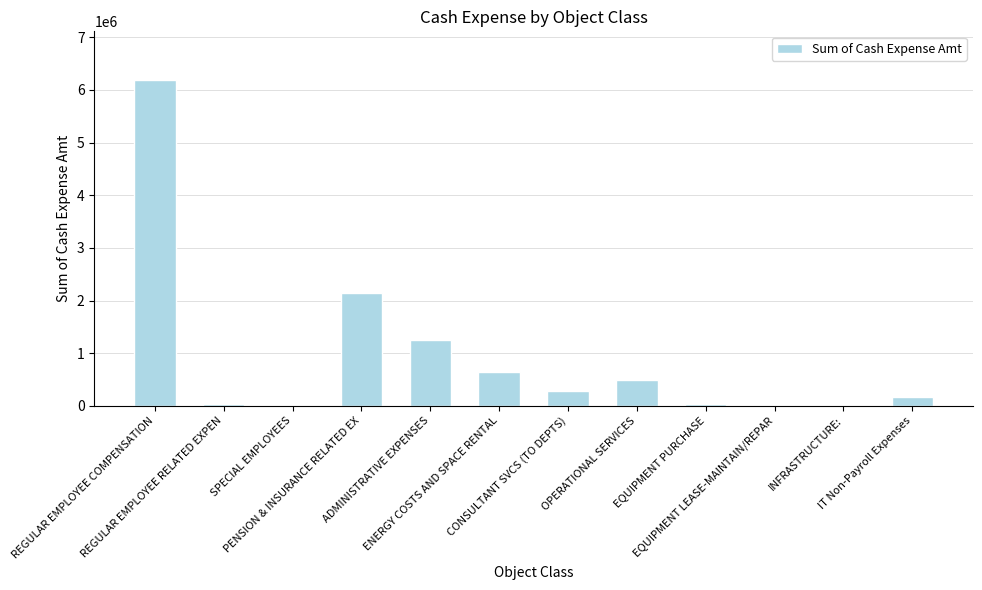

What is the average value?

939872.2